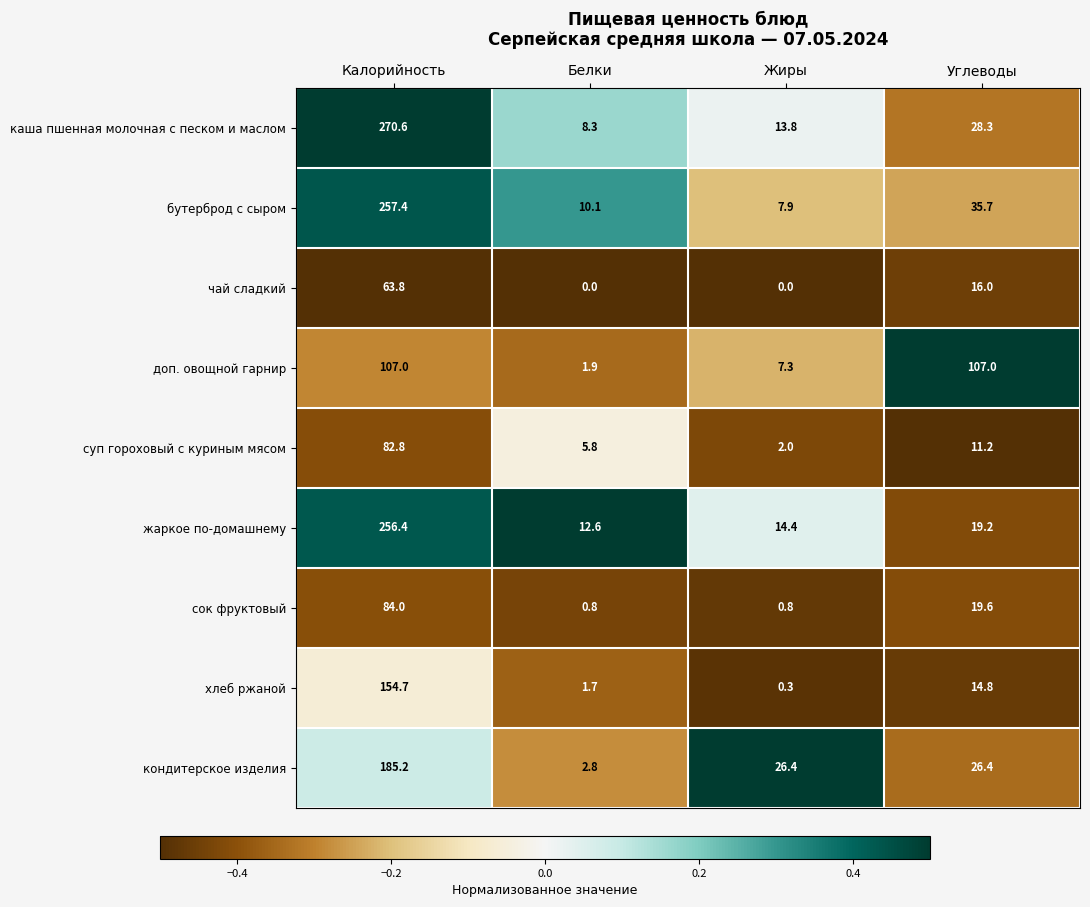

How many values in the сок фруктовый series are below 19?

2